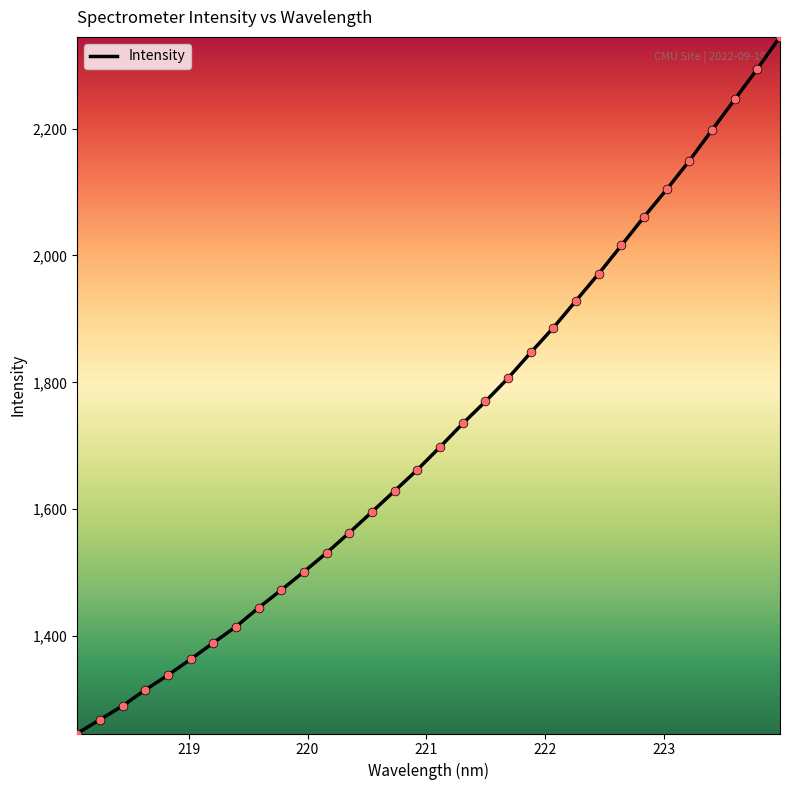

What is the difference between the maximum and minimum values?

1098.1